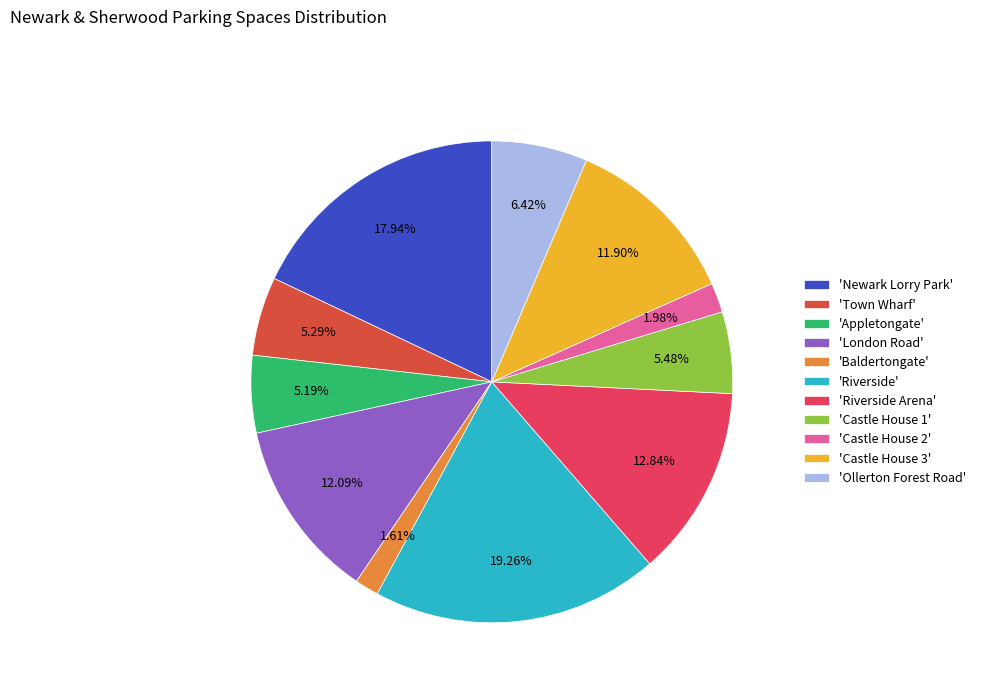

Do 'Newark Lorry Park' and 'Riverside' together represent more than half of the pie?

No